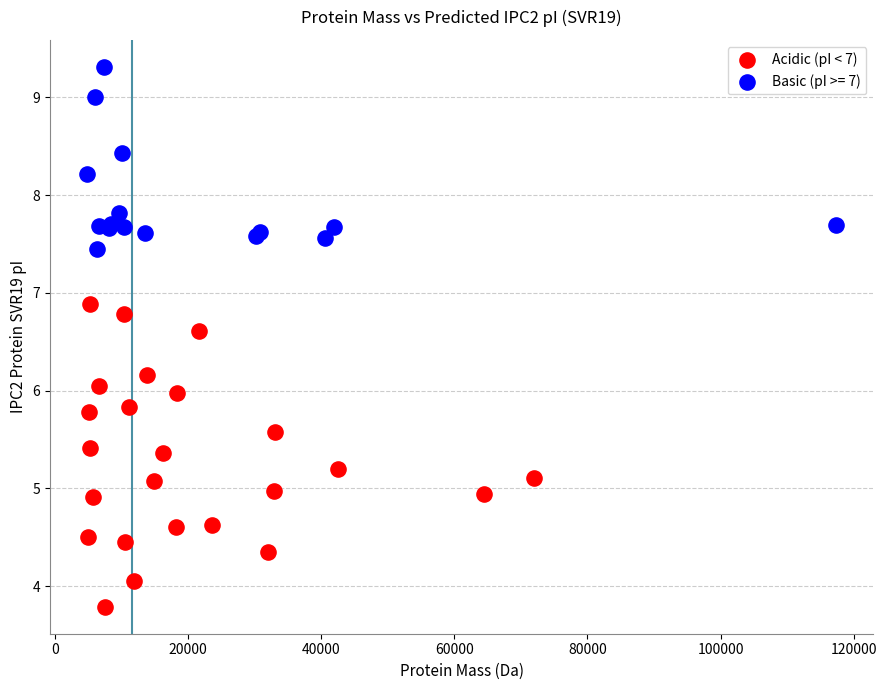

Which series has the widest spread of Y values?

Acidic (pI < 7)